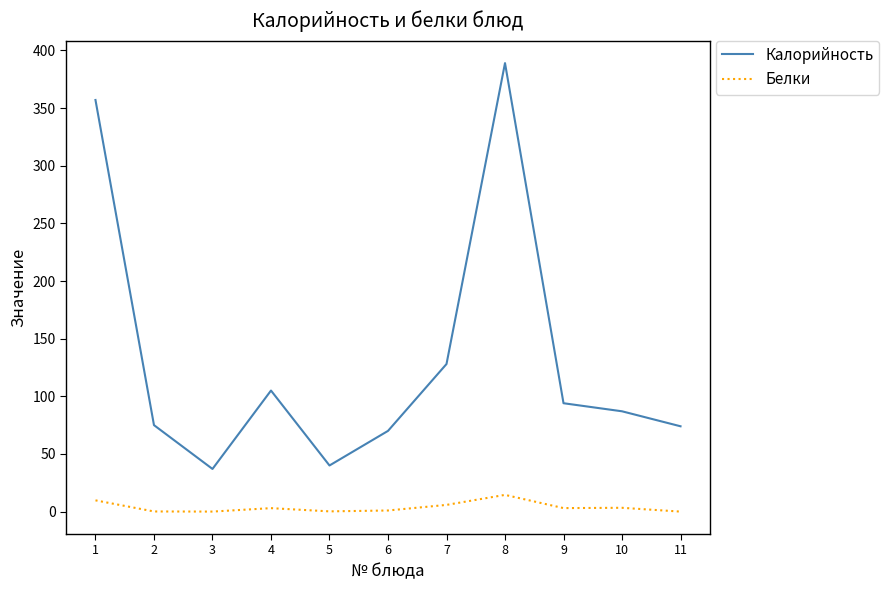

How many series are shown in this chart?

2